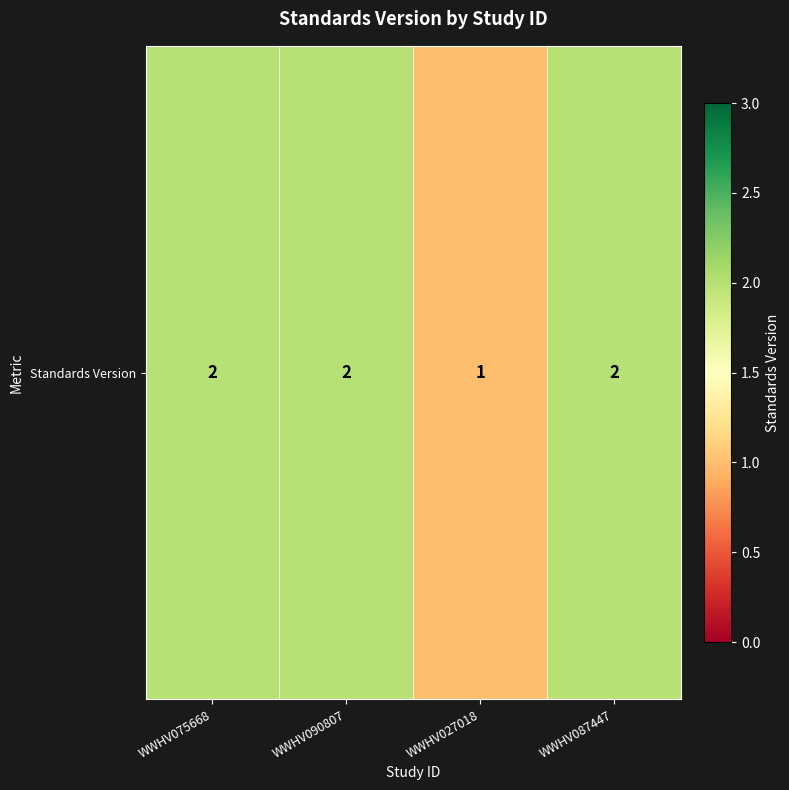

Which category has the lowest value across all series?

WWHV027018